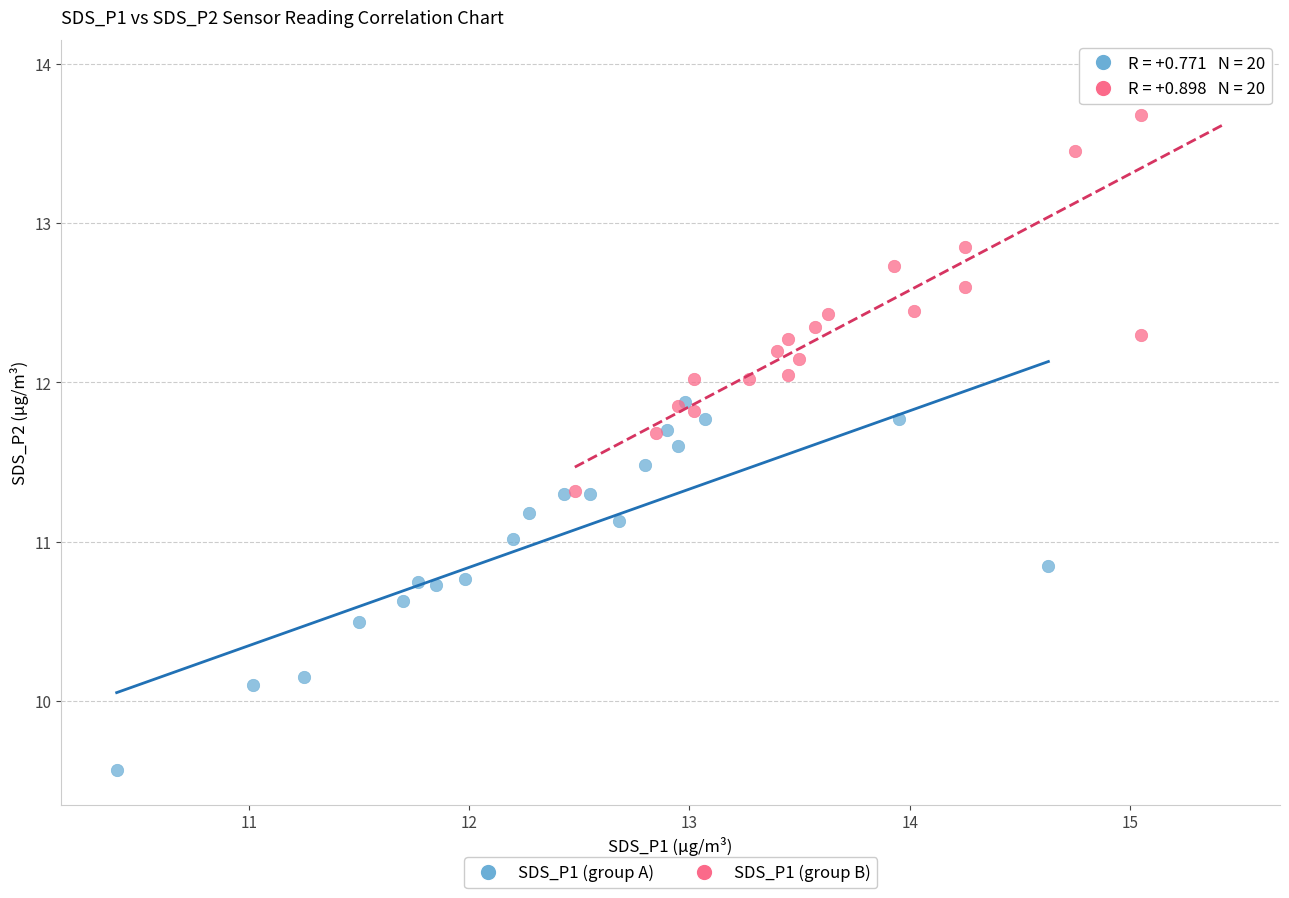

Which series contains the highest Y value?

SDS_P1 (group B)